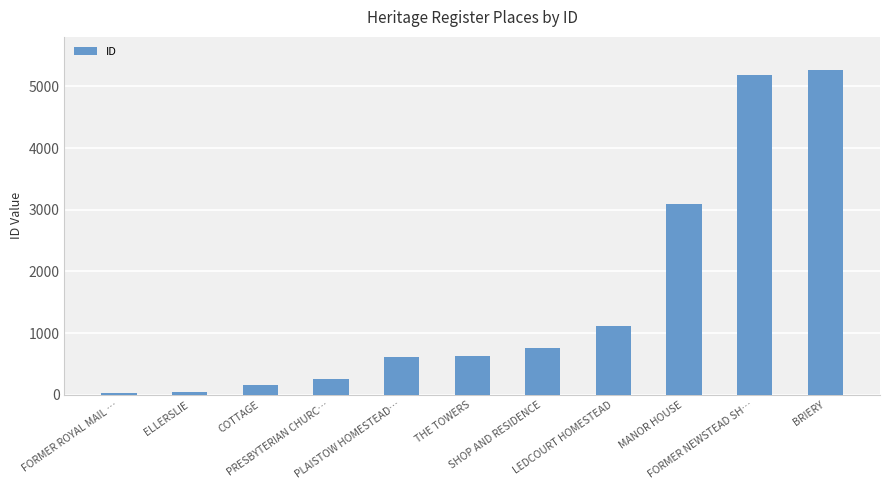

What is the average value?

1561